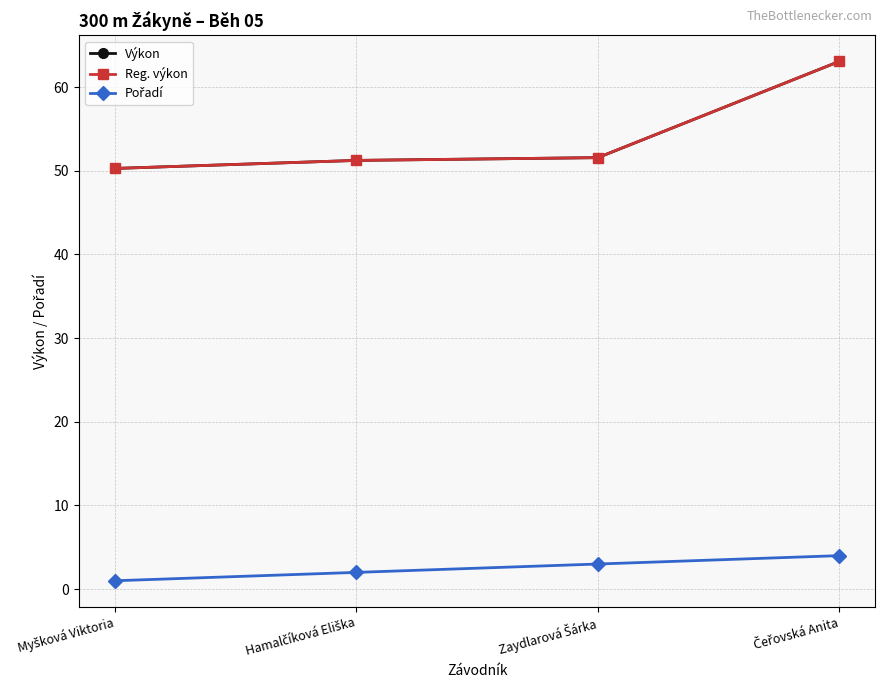

Reading left to right, transcribe all the data shown in this chart.

Výkon: Myšková Viktoria=50.3	Hamalčíková Eliška=51.2	Zaydlarová Šárka=51.6	Čeřovská Anita=63.1
Reg. výkon: Myšková Viktoria=50.3	Hamalčíková Eliška=51.2	Zaydlarová Šárka=51.6	Čeřovská Anita=63.1
Pořadí: Myšková Viktoria=1.0	Hamalčíková Eliška=2.0	Zaydlarová Šárka=3.0	Čeřovská Anita=4.0